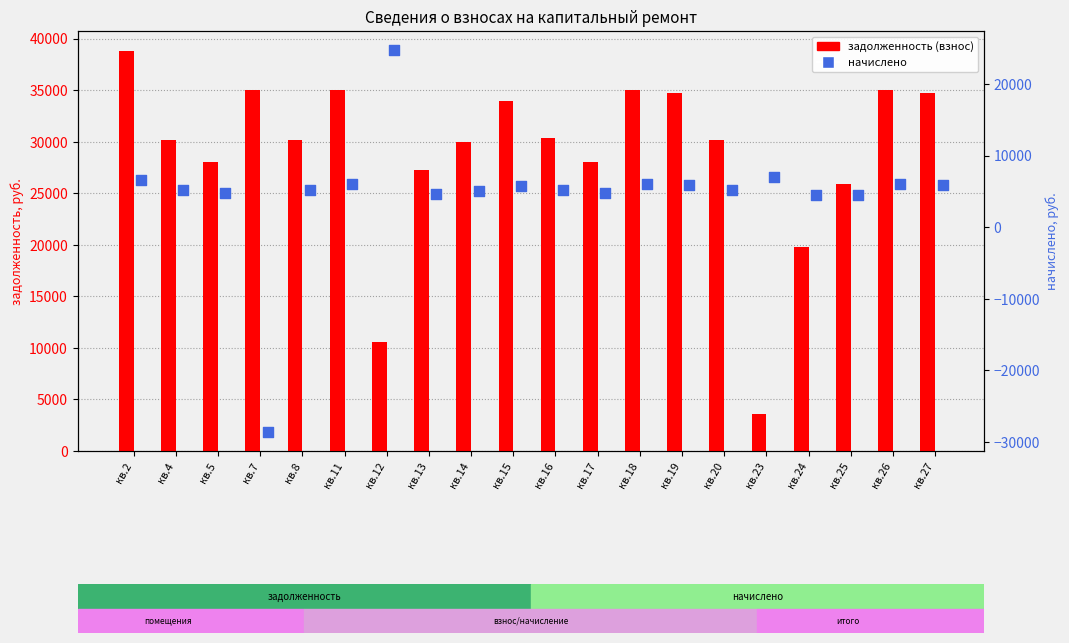

Which series has the widest spread of Y values?

начислено